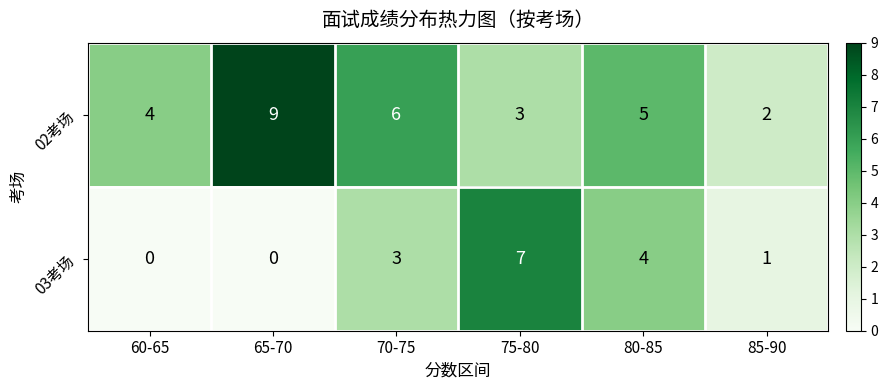

What is the average value of the 02考场 series?

5